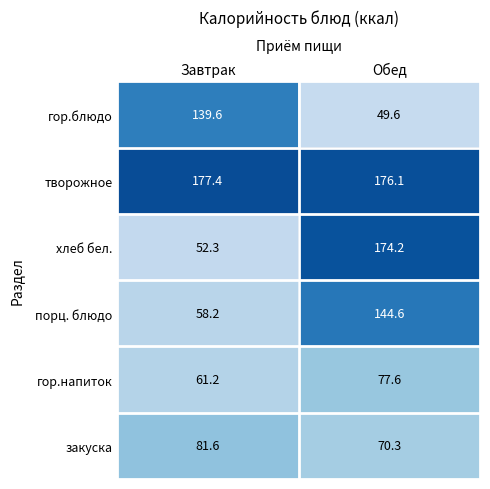

The гор.напиток series shows 77.6 at Обед. True or false?

True